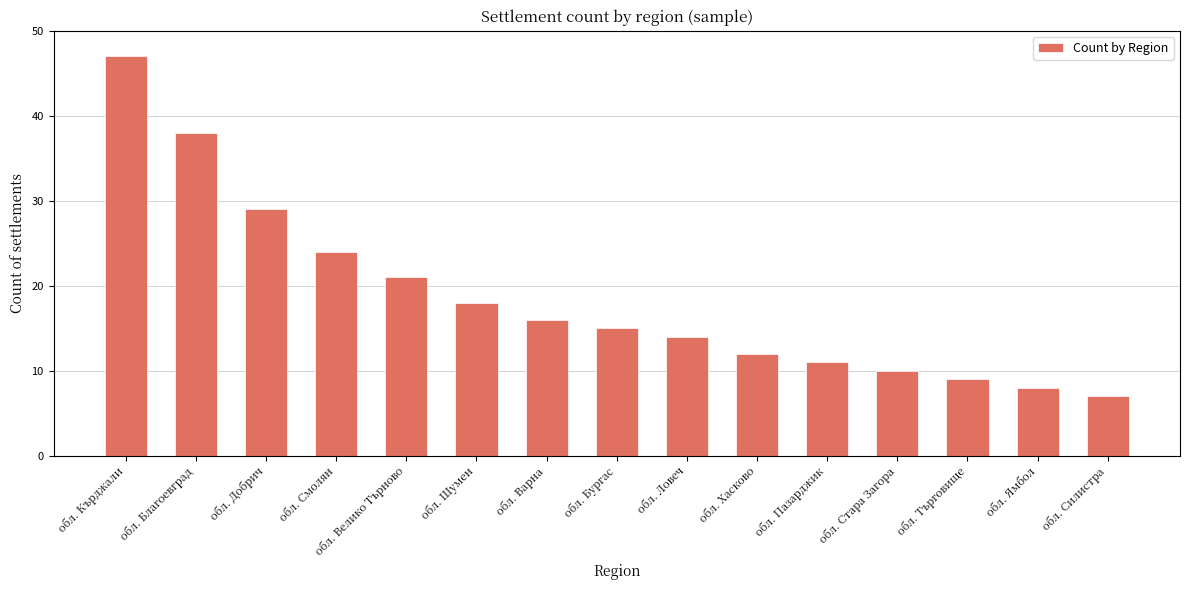

How many data points are less than 15?

7